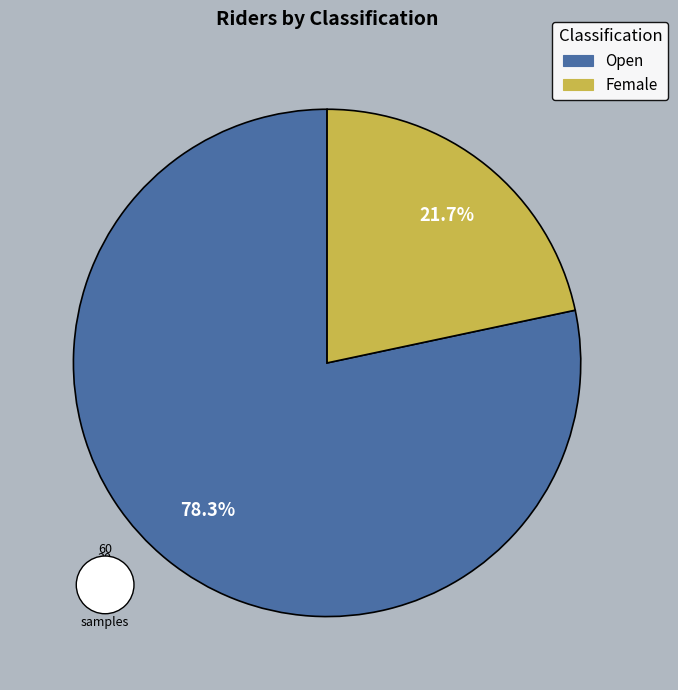

Count the number of slices in the pie.

2